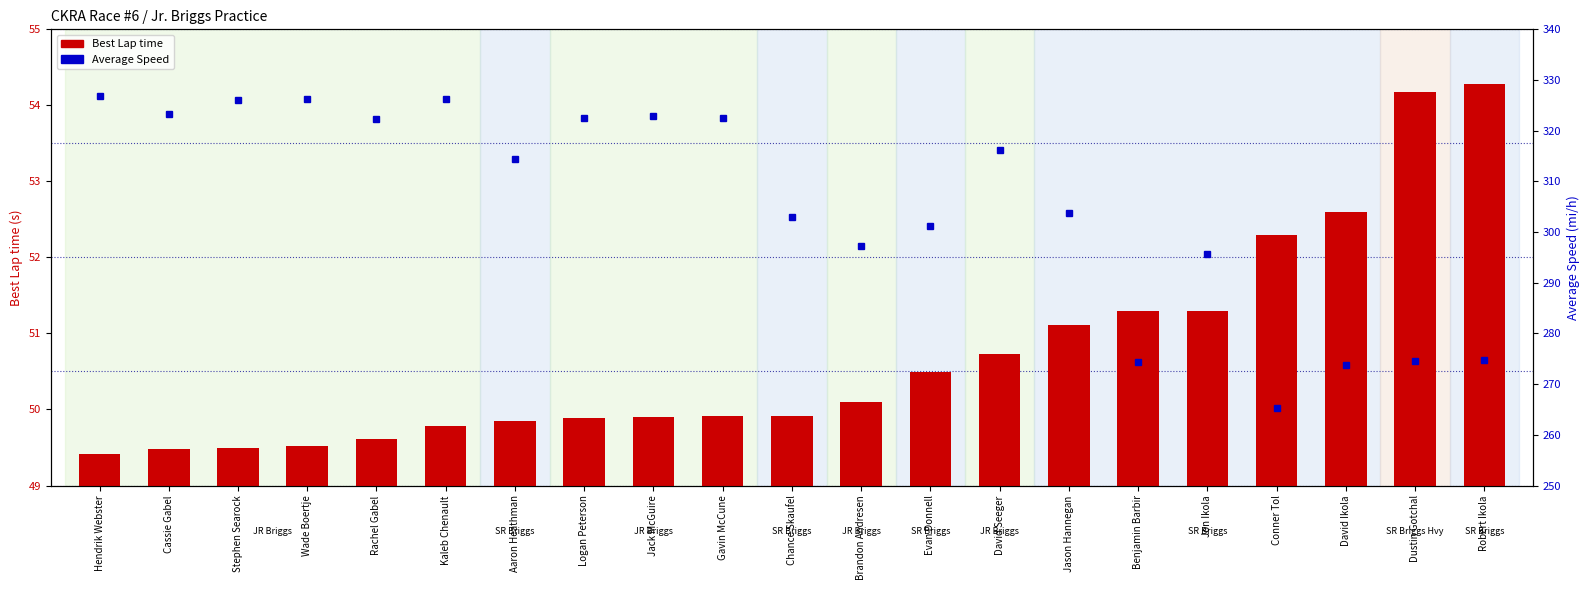

What value does the Best Lap time series have at Jason Hannegan?

51.1